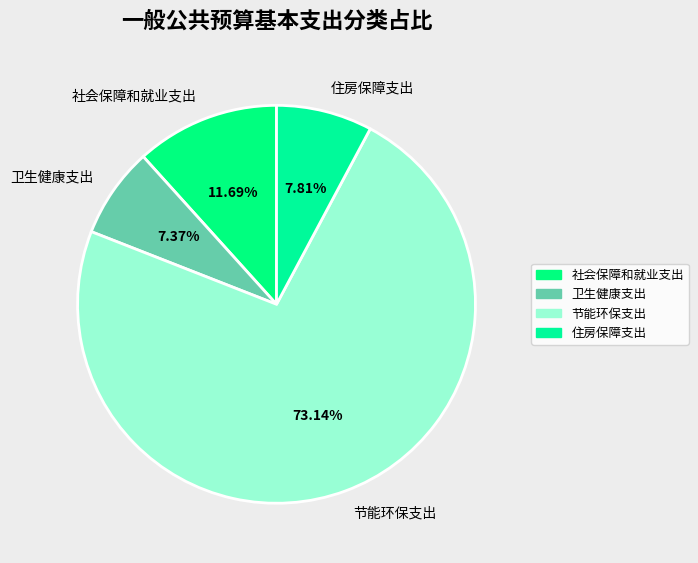

Which slice is the largest?

节能环保支出